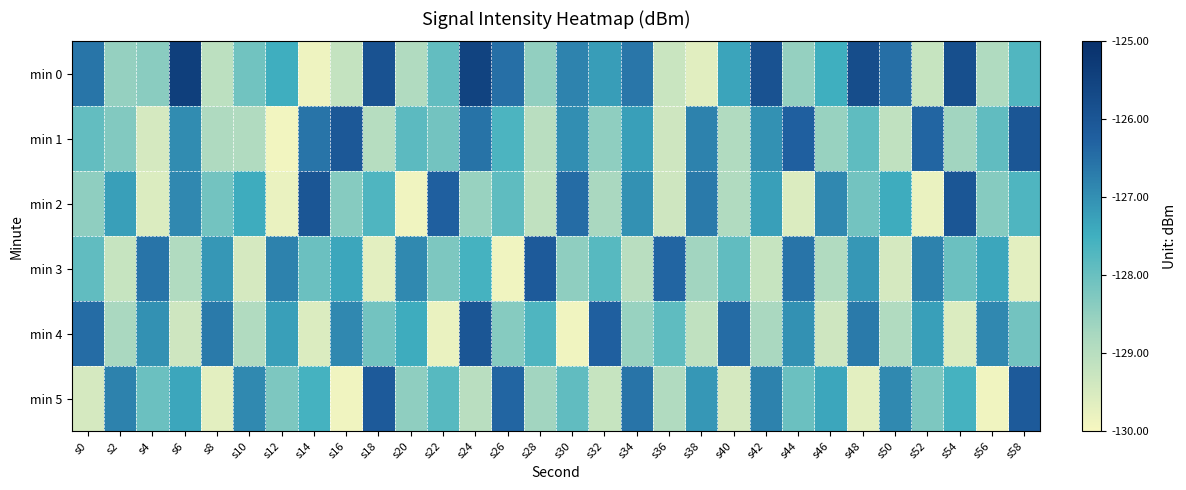

Reading left to right, list all the values displayed in this chart.

min 0: s0=-126.6	s2=-128.5	s4=-128.4	s6=-125.4	s8=-129.1	s10=-128.1	s12=-127.5	s14=-129.9	s16=-129.2	s18=-125.9	s20=-128.9	s22=-127.9	s24=-125.5	s26=-126.5	s28=-128.5	s30=-126.8	s32=-127.2	s34=-126.6	s36=-129.3	s38=-129.7	s40=-127.3	s42=-125.9	s44=-128.5	s46=-127.5	s48=-125.8	s50=-126.5	s52=-129.2	s54=-125.8	s56=-128.9	s58=-127.7
min 1: s0=-127.9	s2=-128.3	s4=-129.5	s6=-126.9	s8=-128.9	s10=-128.9	s12=-129.9	s14=-126.6	s16=-126.1	s18=-129.0	s20=-127.8	s22=-128.1	s24=-126.5	s26=-127.7	s28=-129.0	s30=-127.0	s32=-128.5	s34=-127.2	s36=-129.3	s38=-126.8	s40=-128.9	s42=-127.0	s44=-126.2	s46=-128.6	s48=-127.9	s50=-129.1	s52=-126.3	s54=-128.7	s56=-127.9	s58=-126.0
min 2: s0=-128.5	s2=-127.2	s4=-129.6	s6=-126.9	s8=-128.1	s10=-127.5	s12=-129.8	s14=-126.0	s16=-128.3	s18=-127.7	s20=-129.9	s22=-126.2	s24=-128.6	s26=-127.9	s28=-129.1	s30=-126.5	s32=-128.8	s34=-127.0	s36=-129.3	s38=-126.7	s40=-128.9	s42=-127.2	s44=-129.6	s46=-126.9	s48=-128.1	s50=-127.5	s52=-129.8	s54=-126.0	s56=-128.3	s58=-127.7
min 3: s0=-127.9	s2=-129.2	s4=-126.6	s6=-128.9	s8=-127.1	s10=-129.5	s12=-126.8	s14=-128.0	s16=-127.3	s18=-129.7	s20=-126.9	s22=-128.2	s24=-127.6	s26=-129.9	s28=-126.1	s30=-128.5	s32=-127.8	s34=-129.0	s36=-126.3	s38=-128.7	s40=-127.9	s42=-129.2	s44=-126.6	s46=-128.9	s48=-127.1	s50=-129.5	s52=-126.8	s54=-128.0	s56=-127.3	s58=-129.7
min 4: s0=-126.5	s2=-128.8	s4=-127.0	s6=-129.3	s8=-126.7	s10=-128.9	s12=-127.2	s14=-129.6	s16=-126.9	s18=-128.1	s20=-127.5	s22=-129.8	s24=-126.0	s26=-128.3	s28=-127.7	s30=-129.9	s32=-126.2	s34=-128.6	s36=-127.9	s38=-129.1	s40=-126.5	s42=-128.8	s44=-127.0	s46=-129.3	s48=-126.7	s50=-128.9	s52=-127.2	s54=-129.6	s56=-126.9	s58=-128.1
min 5: s0=-129.5	s2=-126.8	s4=-128.0	s6=-127.3	s8=-129.7	s10=-126.9	s12=-128.2	s14=-127.6	s16=-129.9	s18=-126.1	s20=-128.5	s22=-127.8	s24=-129.0	s26=-126.3	s28=-128.7	s30=-127.9	s32=-129.2	s34=-126.6	s36=-128.9	s38=-127.1	s40=-129.5	s42=-126.8	s44=-128.0	s46=-127.3	s48=-129.7	s50=-126.9	s52=-128.2	s54=-127.6	s56=-129.9	s58=-126.1